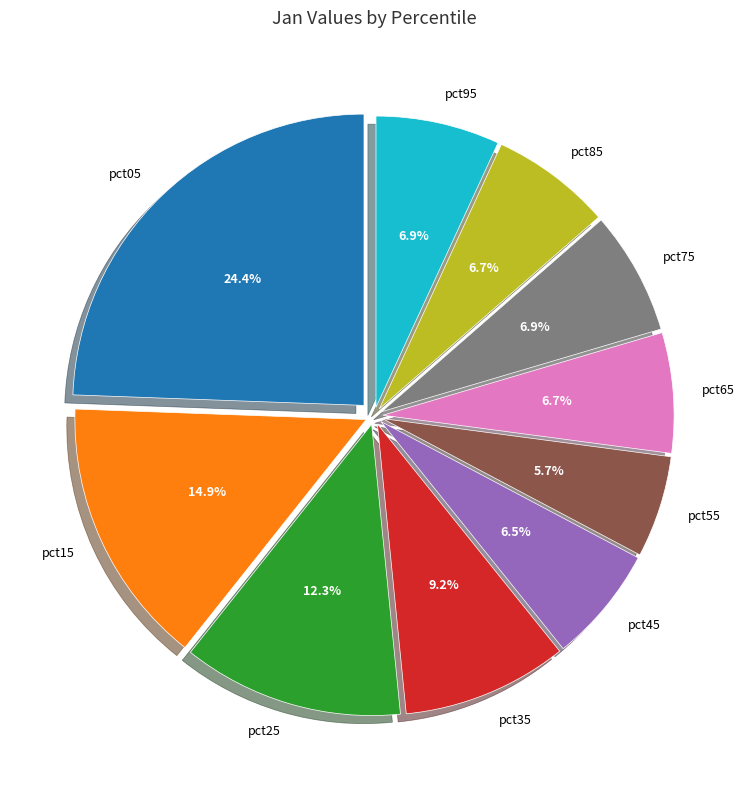

How many segments does this pie chart have?

10